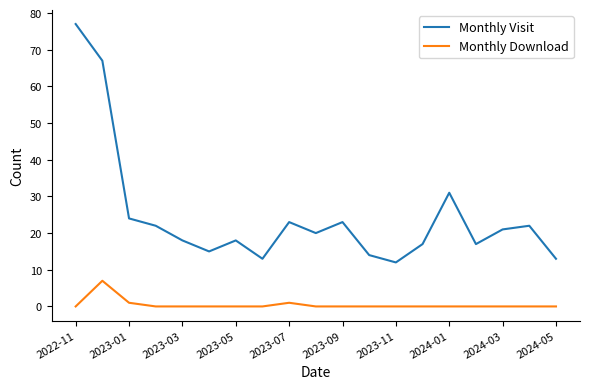

List the series in order of their overall mean, lowest first.

Monthly Download, Monthly Visit